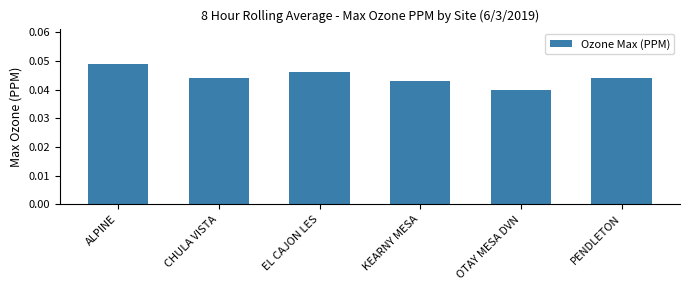

Which has a higher value, EL CAJON LES or ALPINE?

ALPINE